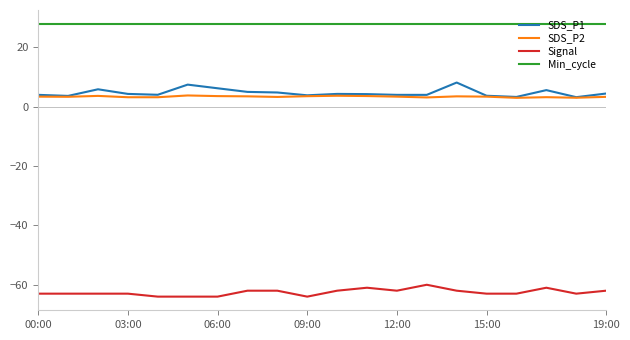

Is this an area chart (filled region under the line)?

No